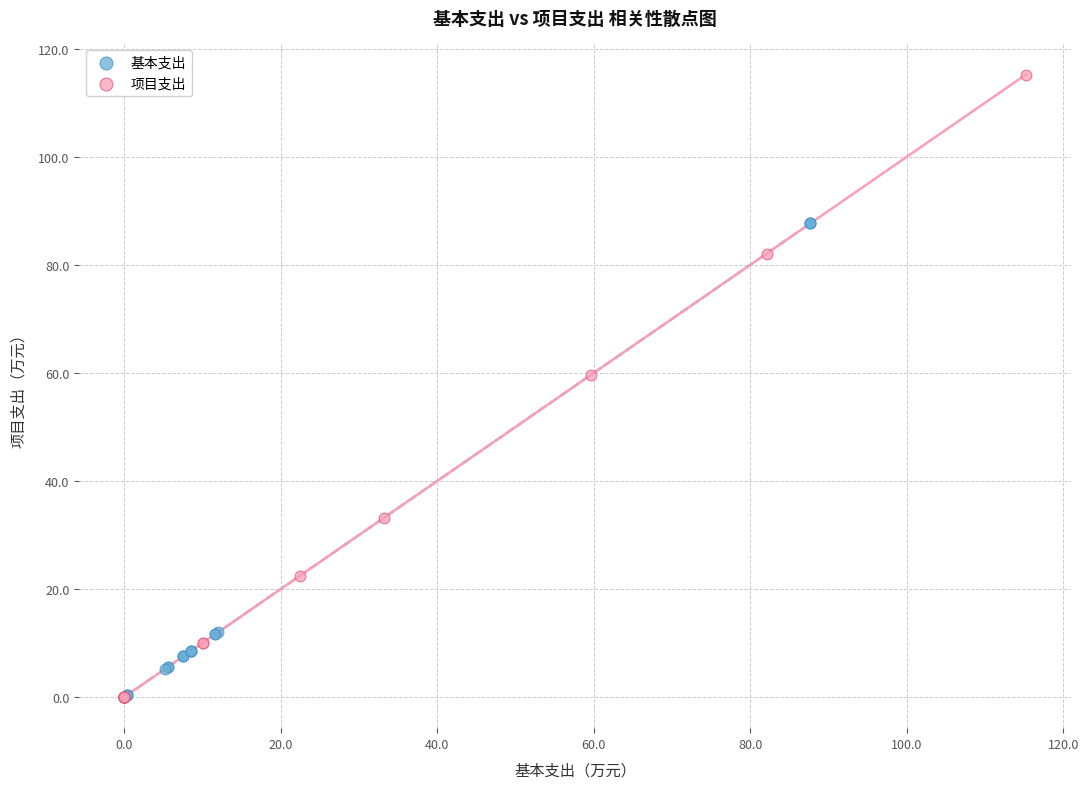

Which series reaches the maximum Y coordinate?

项目支出